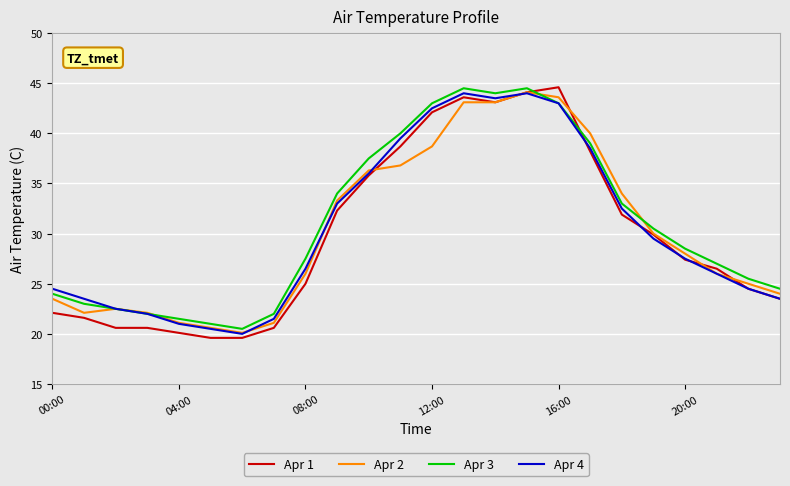

True or false: Apr 3 and Apr 1 cross at least once.

True